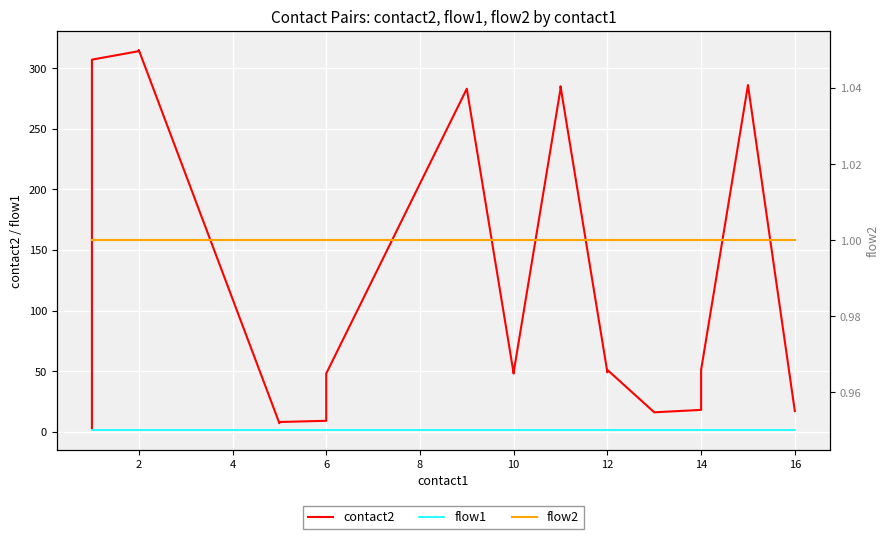

Reading right to left, list all the values displayed in this chart.

contact2: 17	286	51	18	16	51	49	285	283	49	48	283	48	9	8	7	315	314	307	3
flow1: 1	1	1	1	1	1	1	1	1	1	1	1	1	1	1	1	1	1	1	1
flow2: 1	1	1	1	1	1	1	1	1	1	1	1	1	1	1	1	1	1	1	1